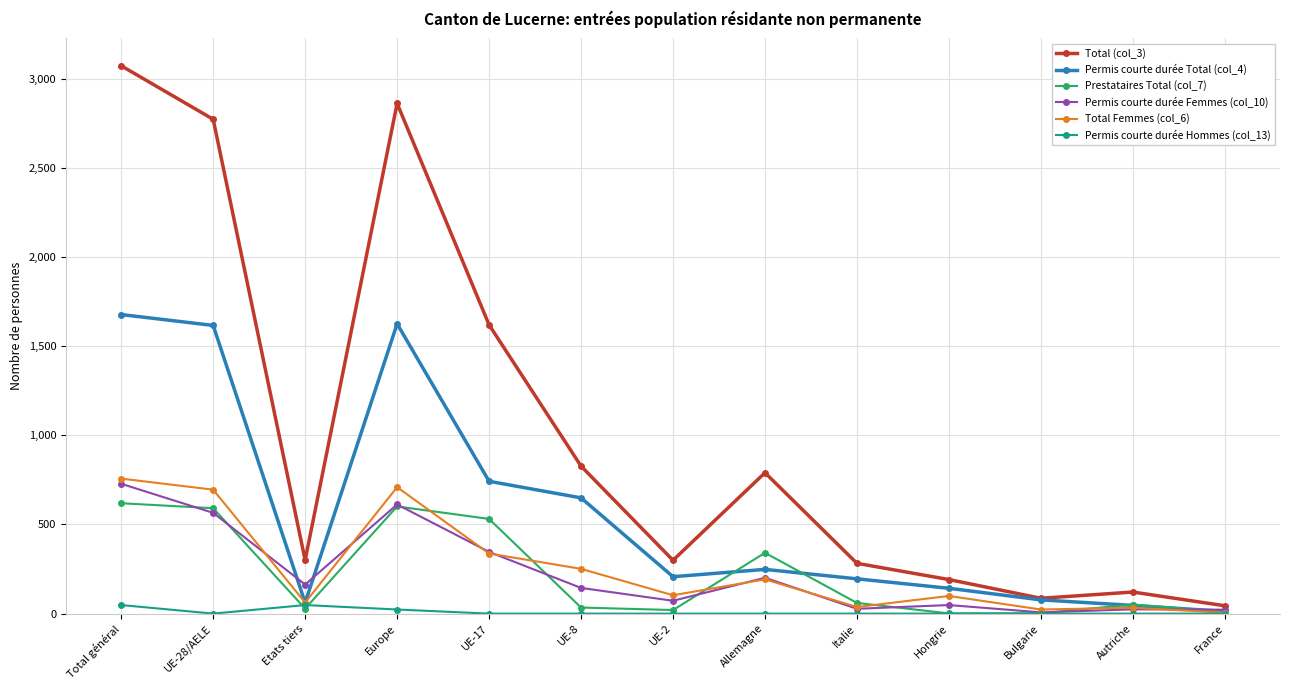

What is the maximum value for Total Femmes (col_6)?

757